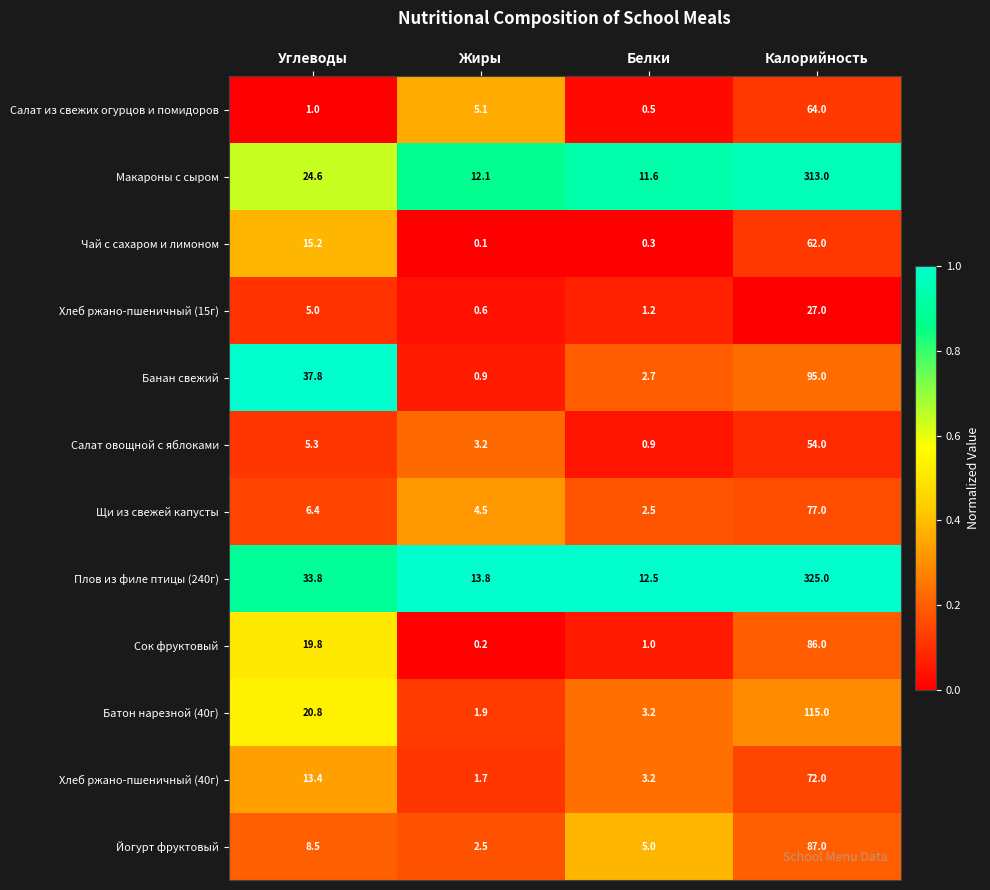

Which series has the largest range (max minus min)?

Плов из филе птицы (240г)